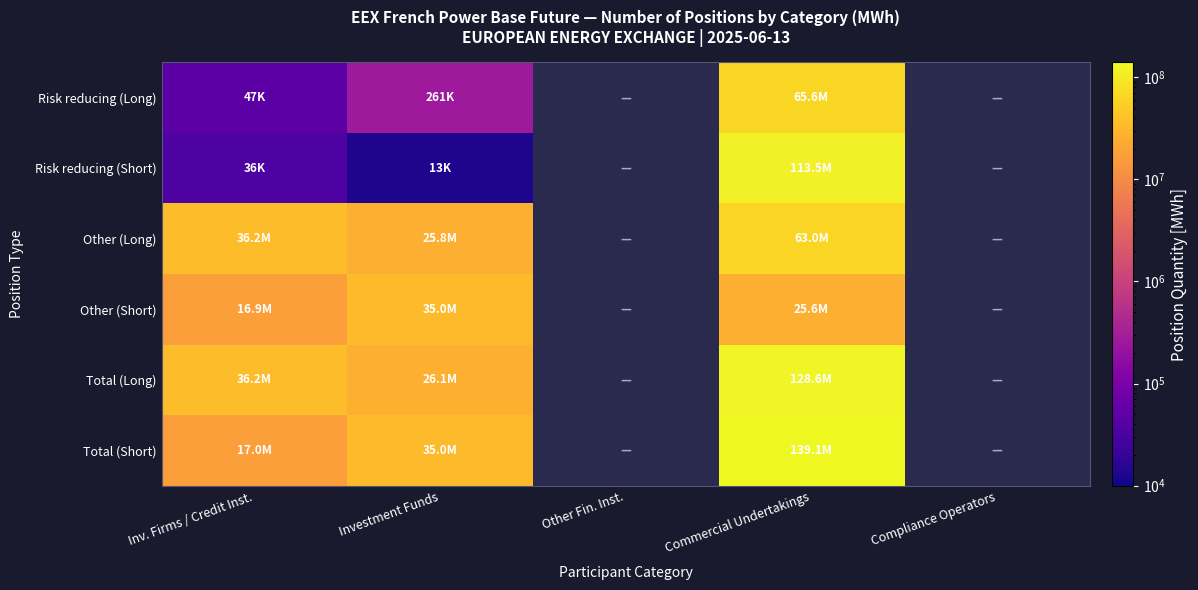

Which series has the widest spread of values?

Total (Short)